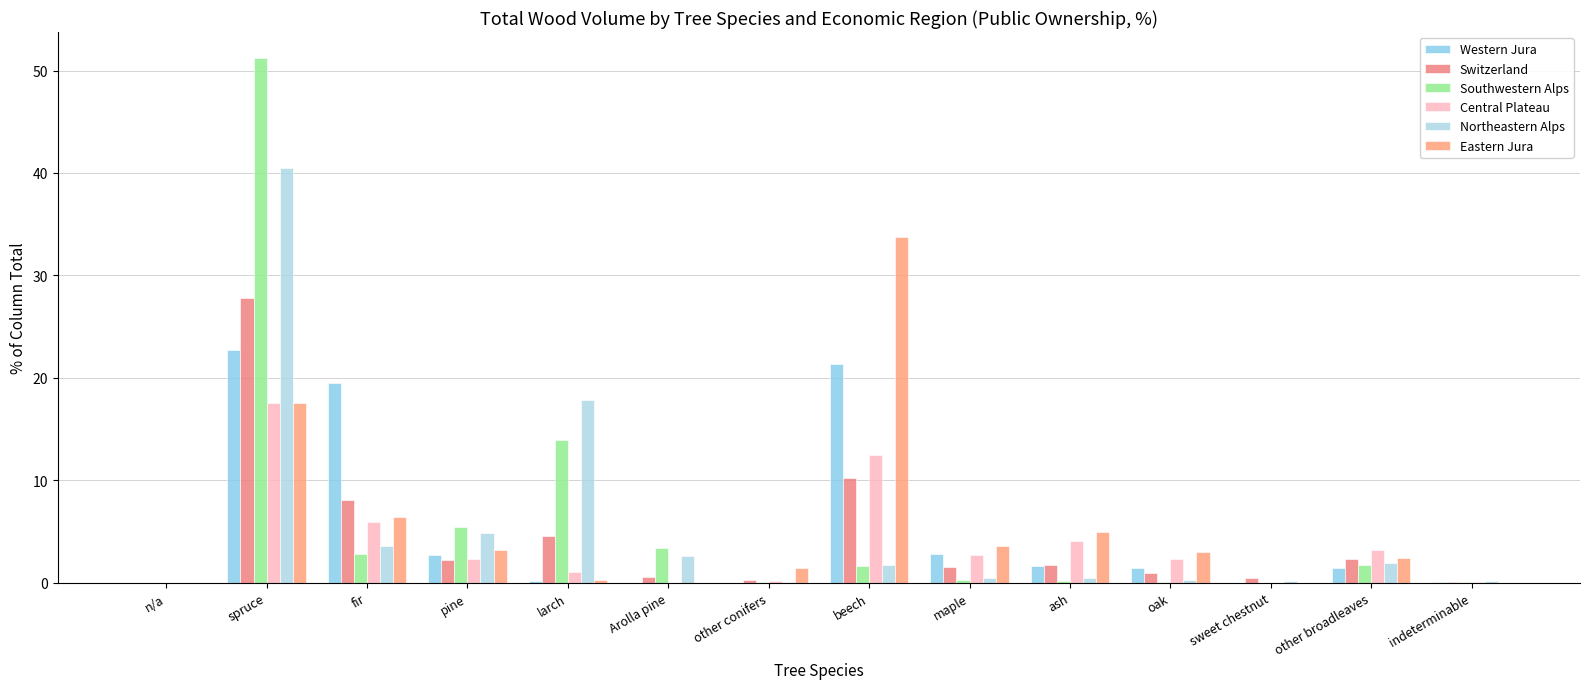

Are the bars horizontal?

No